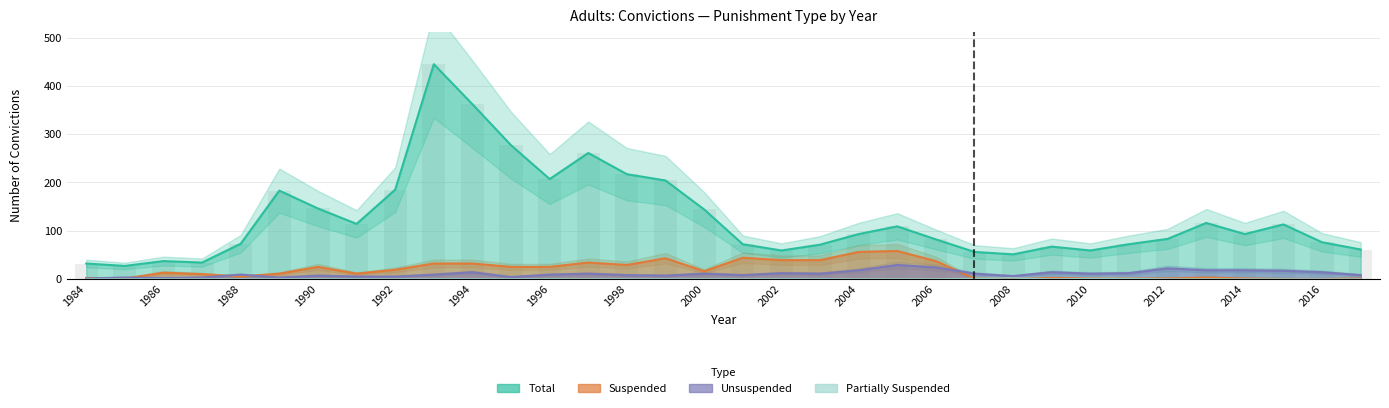

Reading left to right, what are all the values shown in this chart?

Total: 32	27	37	34	73	183	146	114	185	445	362	277	207	261	217	204	144	72	59	71	93	109	82	56	51	67	59	72	83	116	93	113	76	61
Suspended: 2	1	13	10	5	11	25	11	19	32	32	25	25	34	29	43	16	44	39	39	56	58	37	1	0	2	1	1	1	3	1	0	0	1
Unsuspended: 1	3	2	3	9	3	7	5	5	9	14	4	9	11	8	7	11	8	12	11	18	29	24	11	6	14	11	12	22	18	18	17	14	8
Partially Suspended: 0	0	0	0	0	0	0	0	0	0	0	0	0	0	0	0	0	0	0	0	0	0	0	1	2	0	1	1	0	0	0	0	0	0